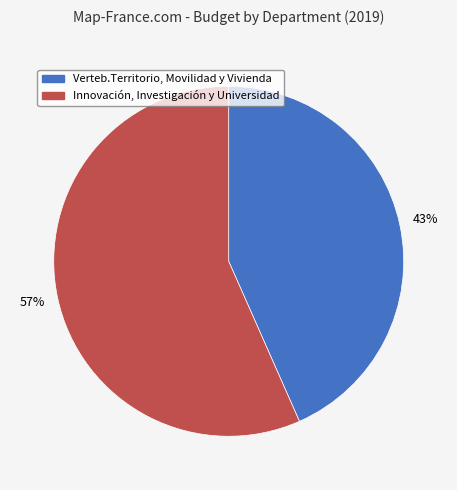

Which has a higher value, Innovación, Investigación y Universidad or Verteb.Territorio, Movilidad y Vivienda?

Innovación, Investigación y Universidad